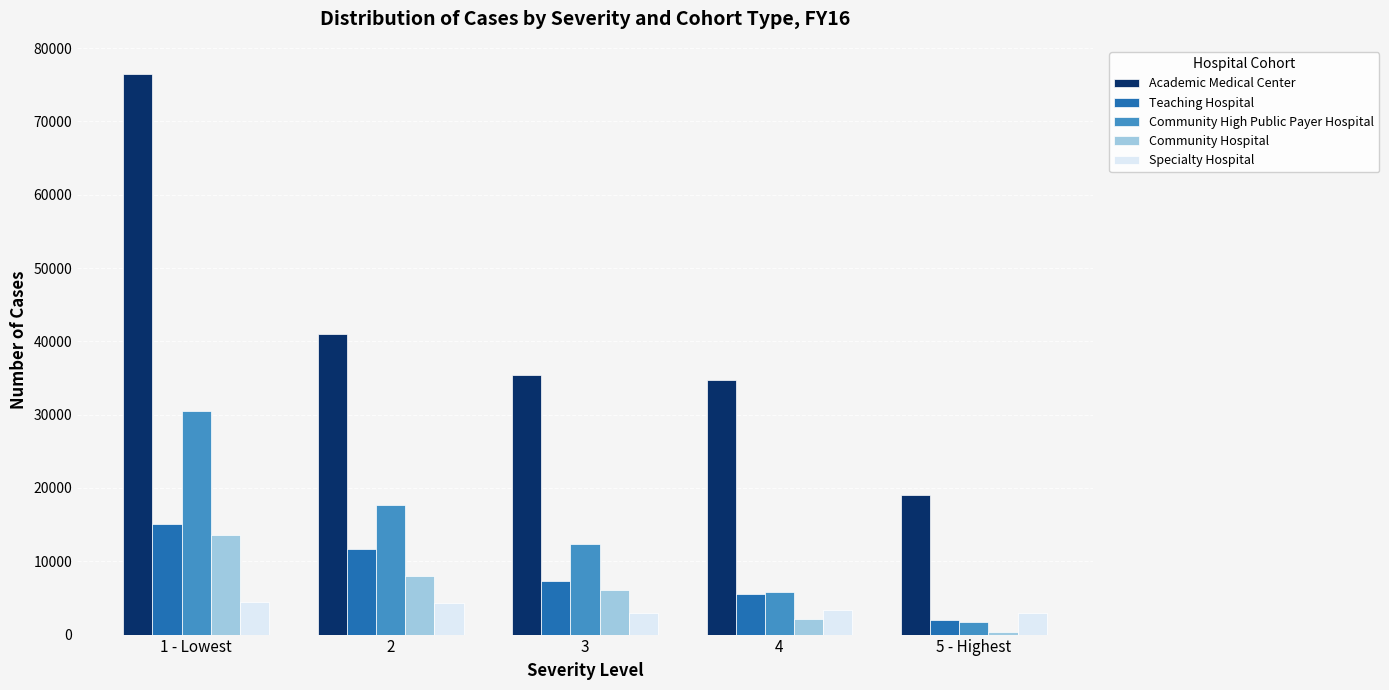

Which category has the highest value across all series?

1 - Lowest